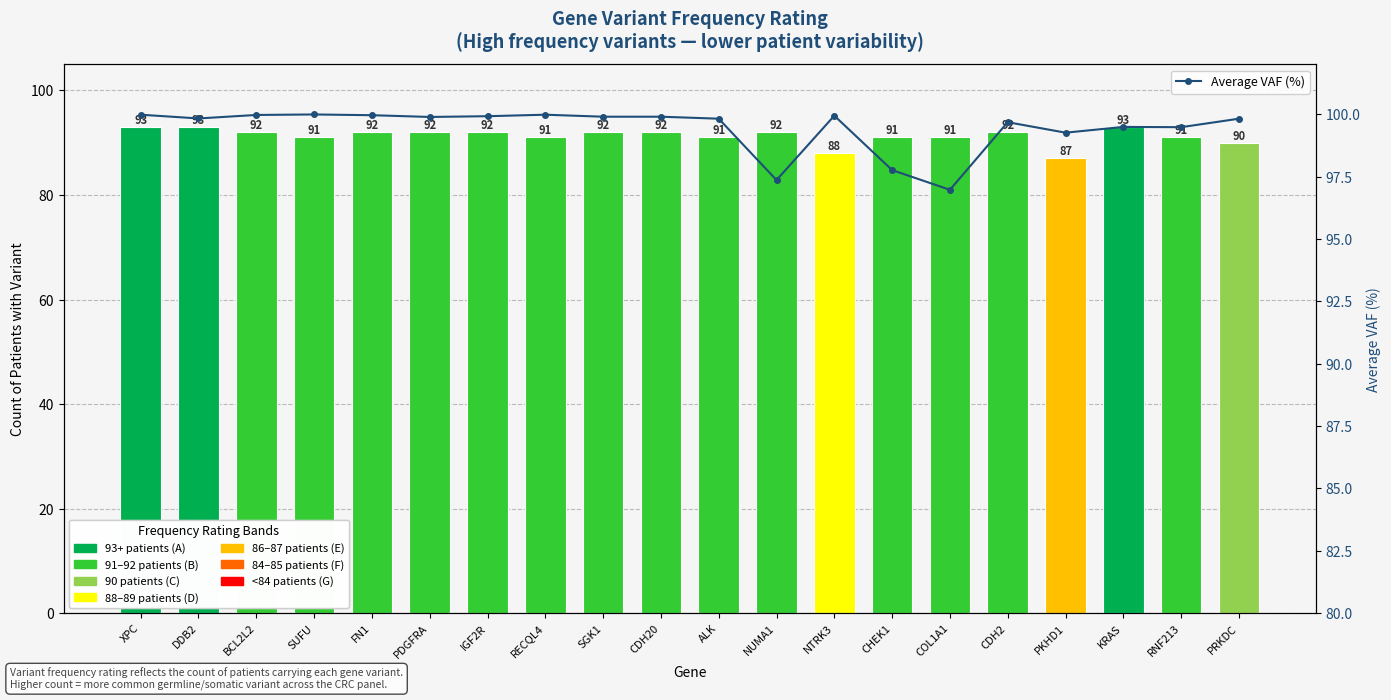

Between NTRK3 and CHEK1, which is larger?

CHEK1